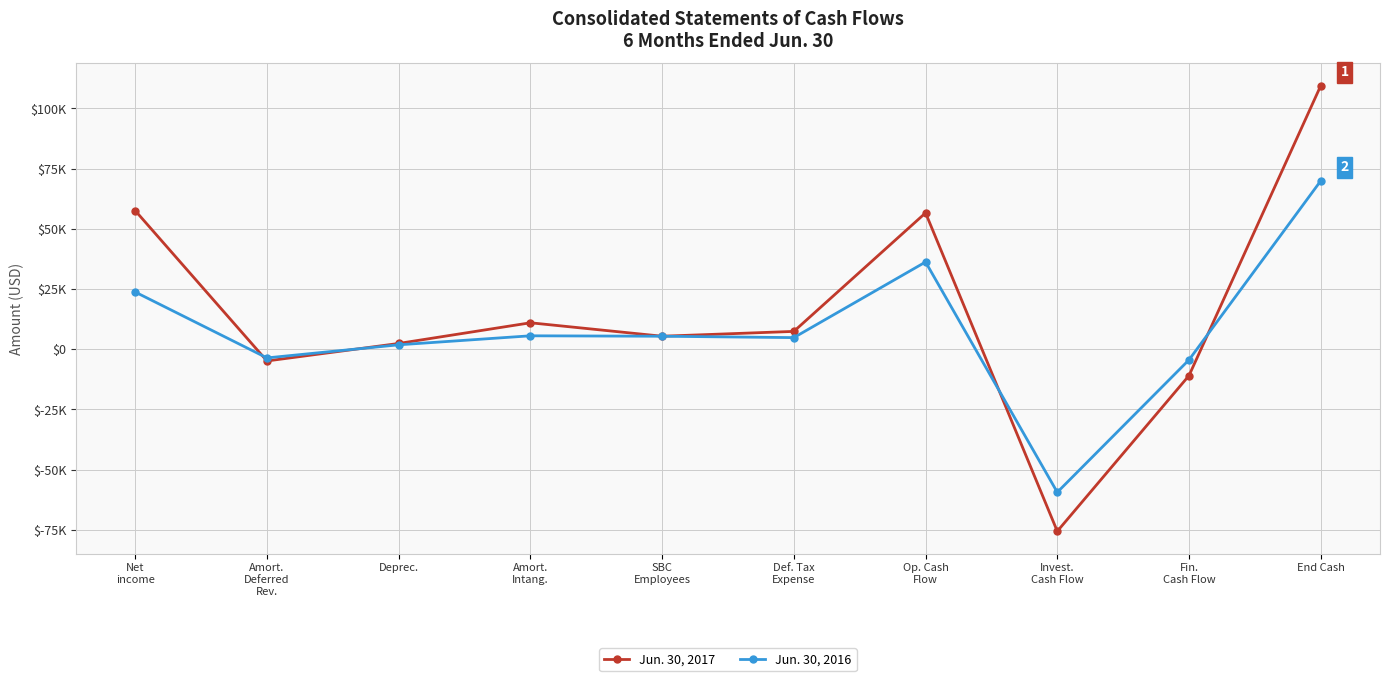

List the series in order of their peak value, lowest first.

Jun. 30, 2016, Jun. 30, 2017